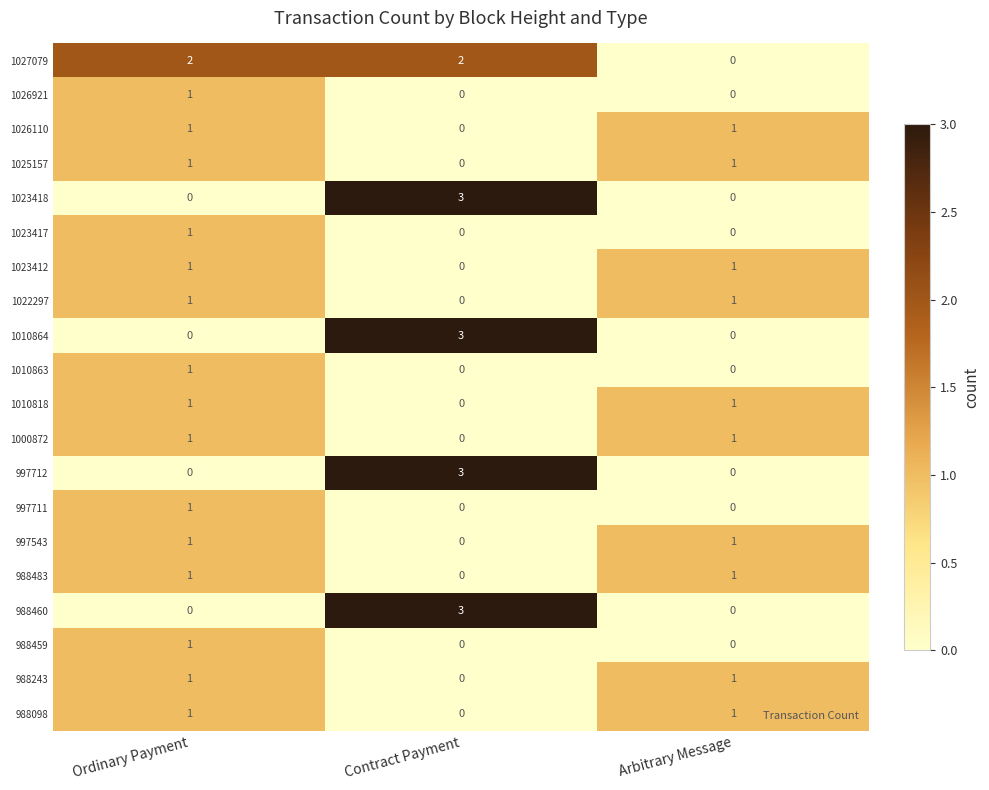

What is the maximum value for 988460?

3